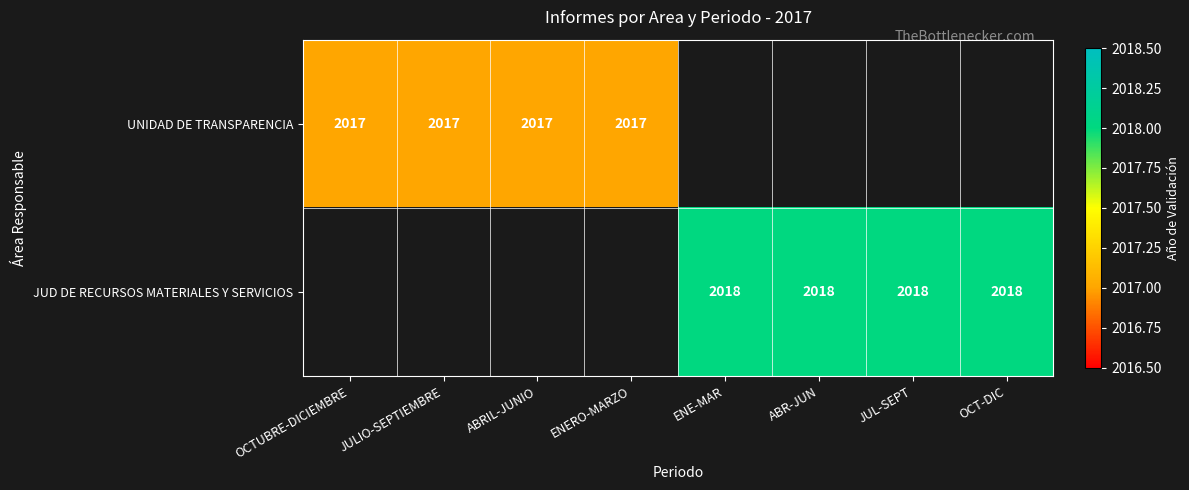

The UNIDAD DE TRANSPARENCIA series shows 2017 at ENERO-MARZO. True or false?

True